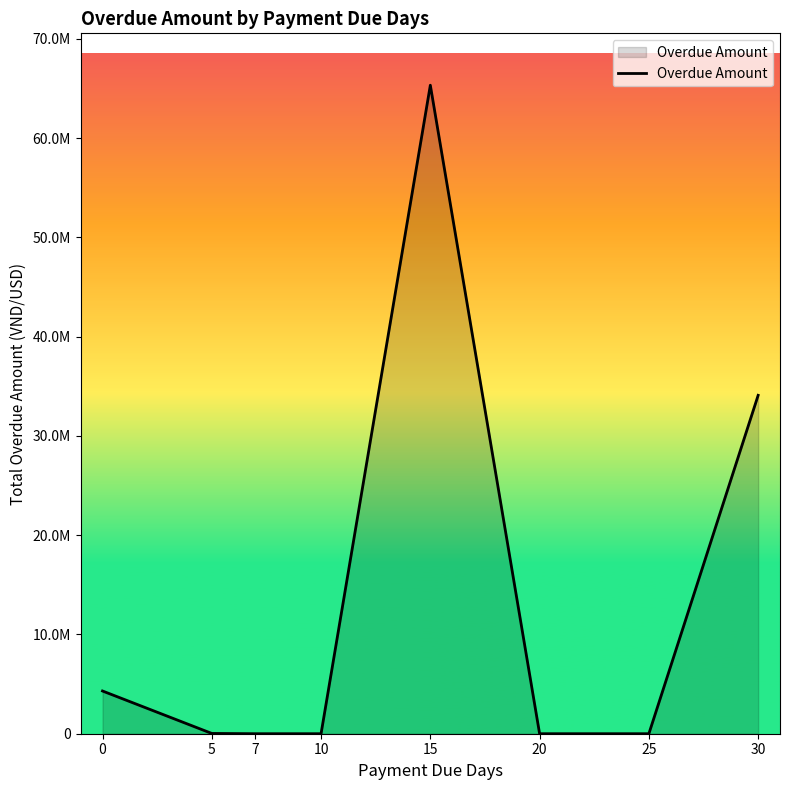

At which label is the value closest to 32661117?

30